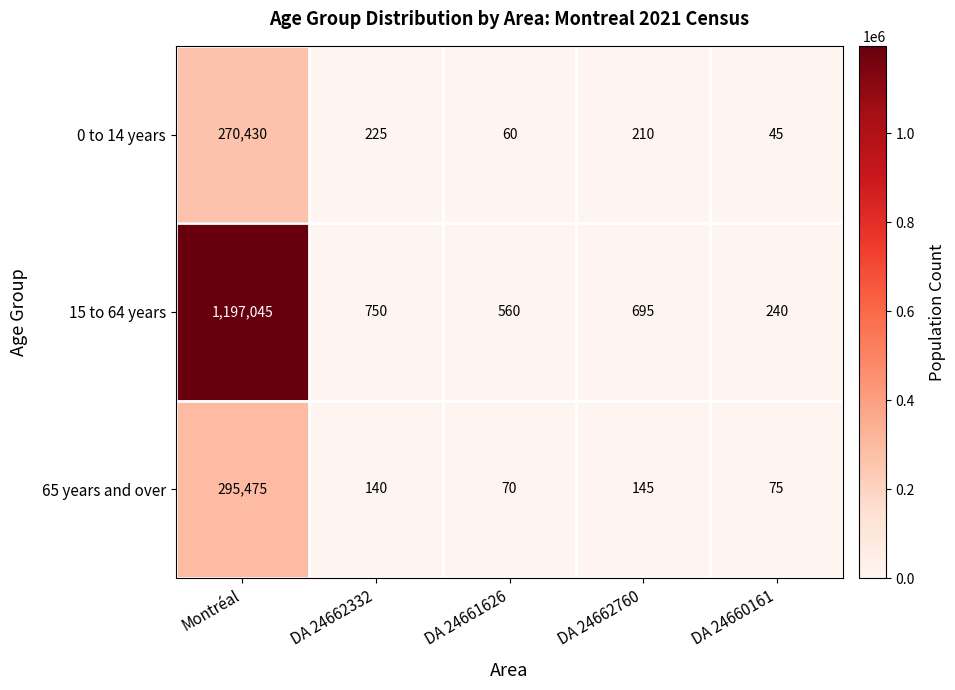

At DA 24662332, list the series in order from smallest to largest.

65 years and over, 0 to 14 years, 15 to 64 years